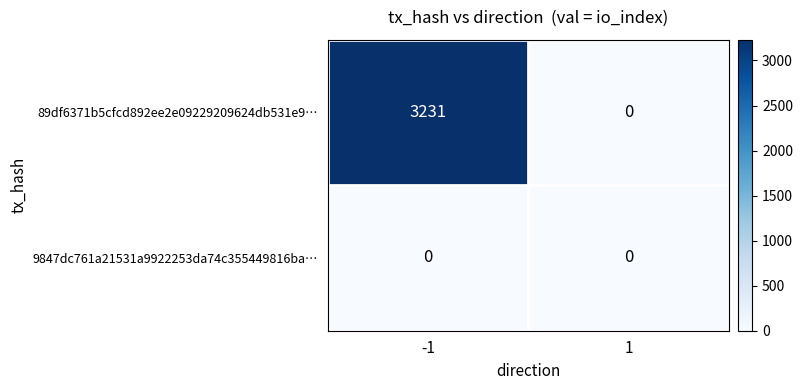

Count the number of data series in this chart.

2